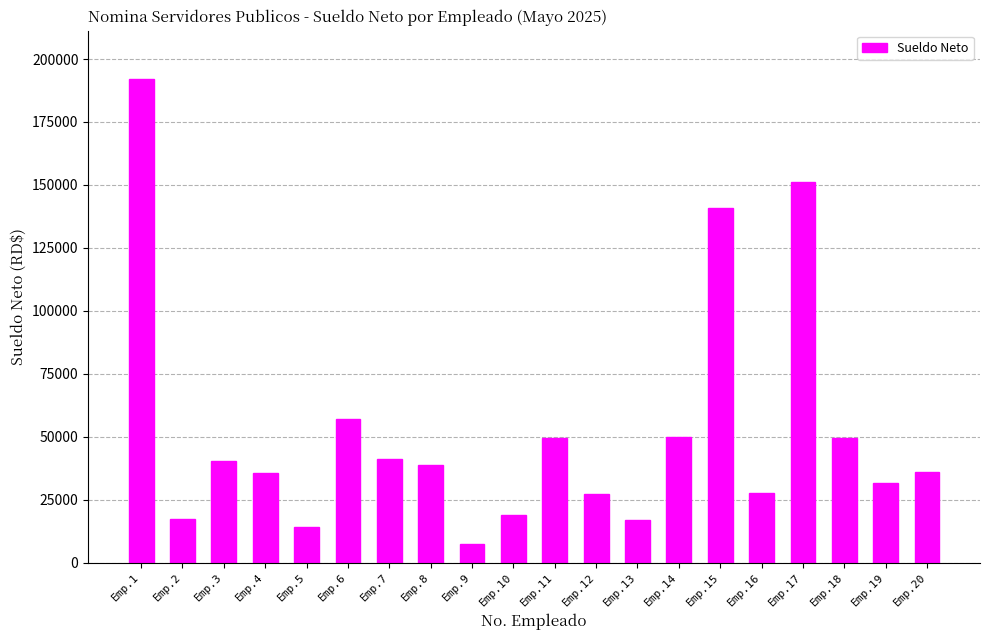

What is the smallest value displayed?

7582.0